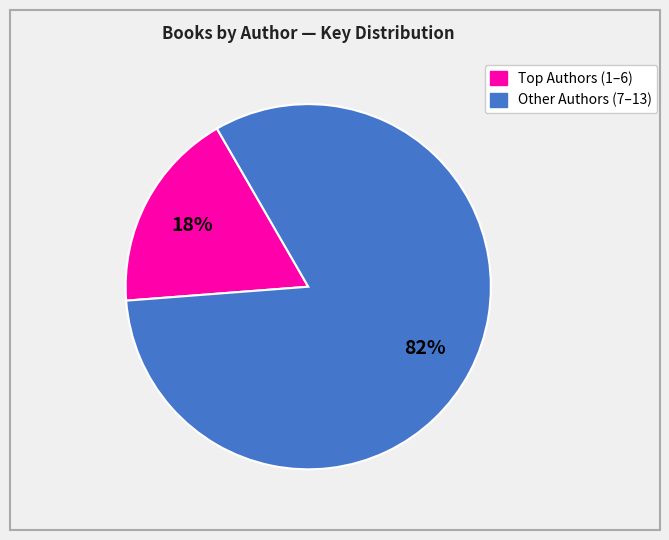

To the nearest percent, what is the difference between the largest and smallest slice percentages?

64%